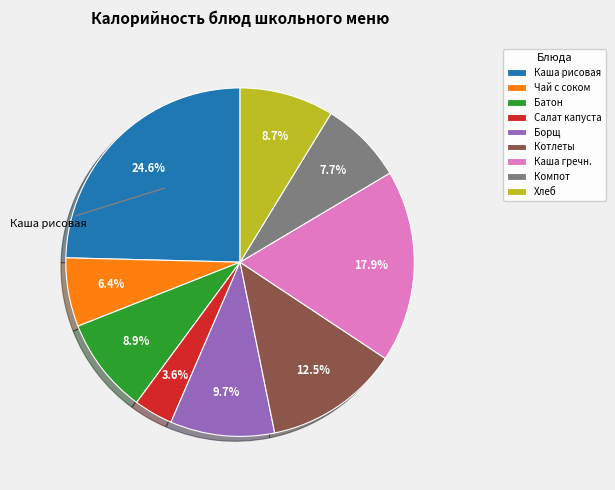

Which category has the biggest portion of the pie?

Каша рисовая